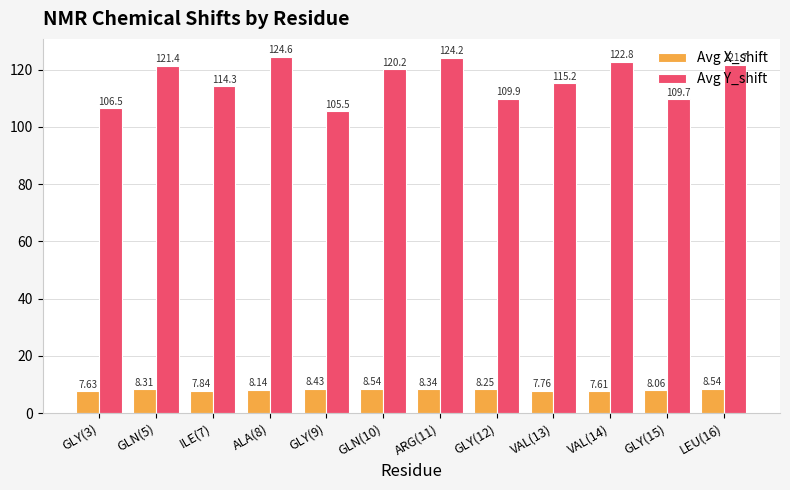

What is the average value of the Avg Y_shift series?

116.3